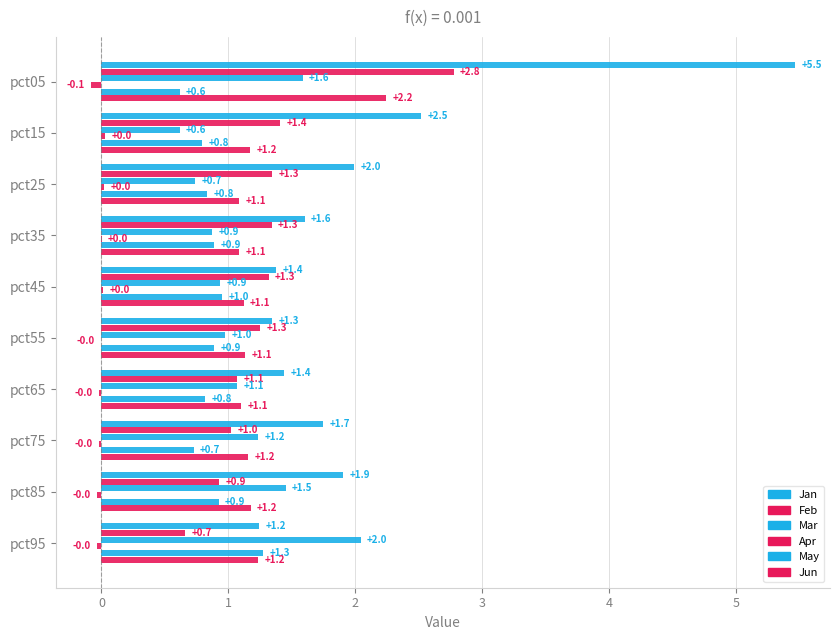

Rank the series by their maximum value, from highest to lowest.

Jan, Feb, Jun, Mar, May, Apr